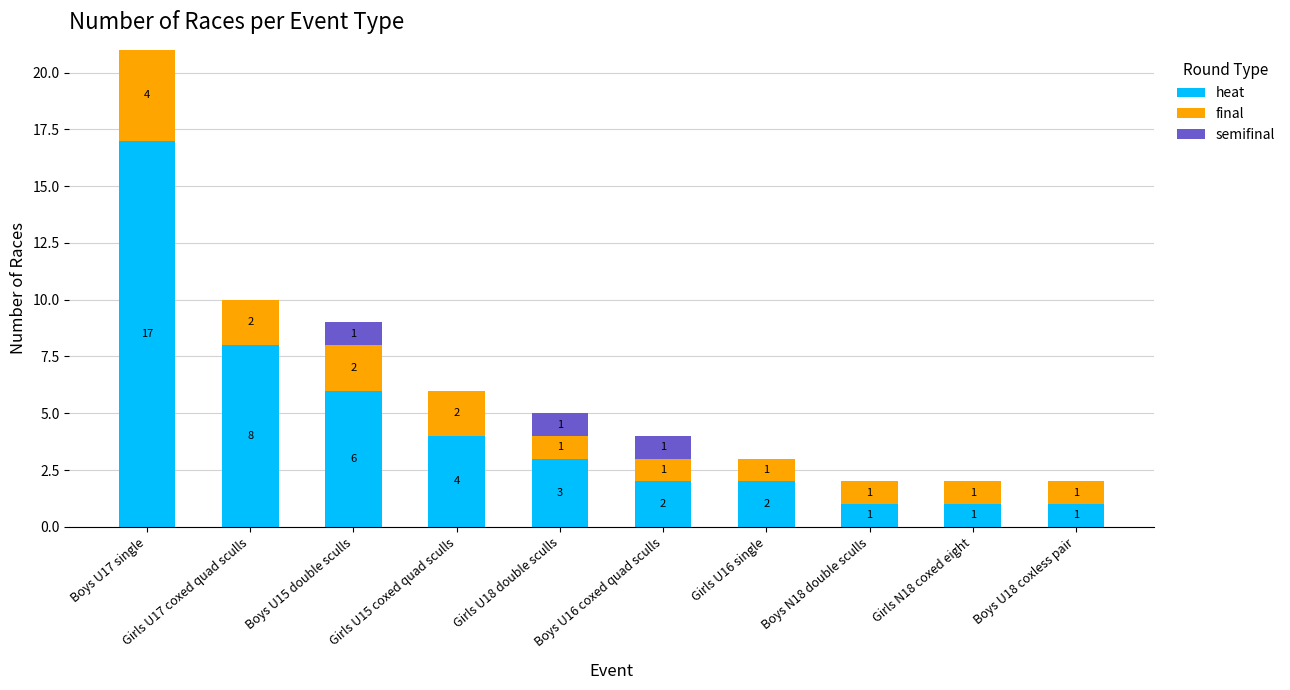

What is the sum of all heat values?

45